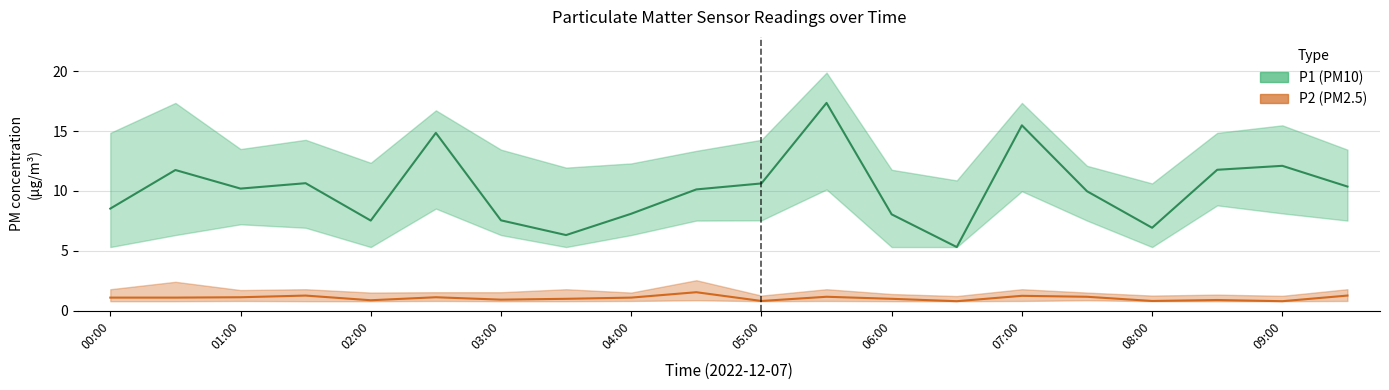

What is the label of the 15th point from the left?

07:00